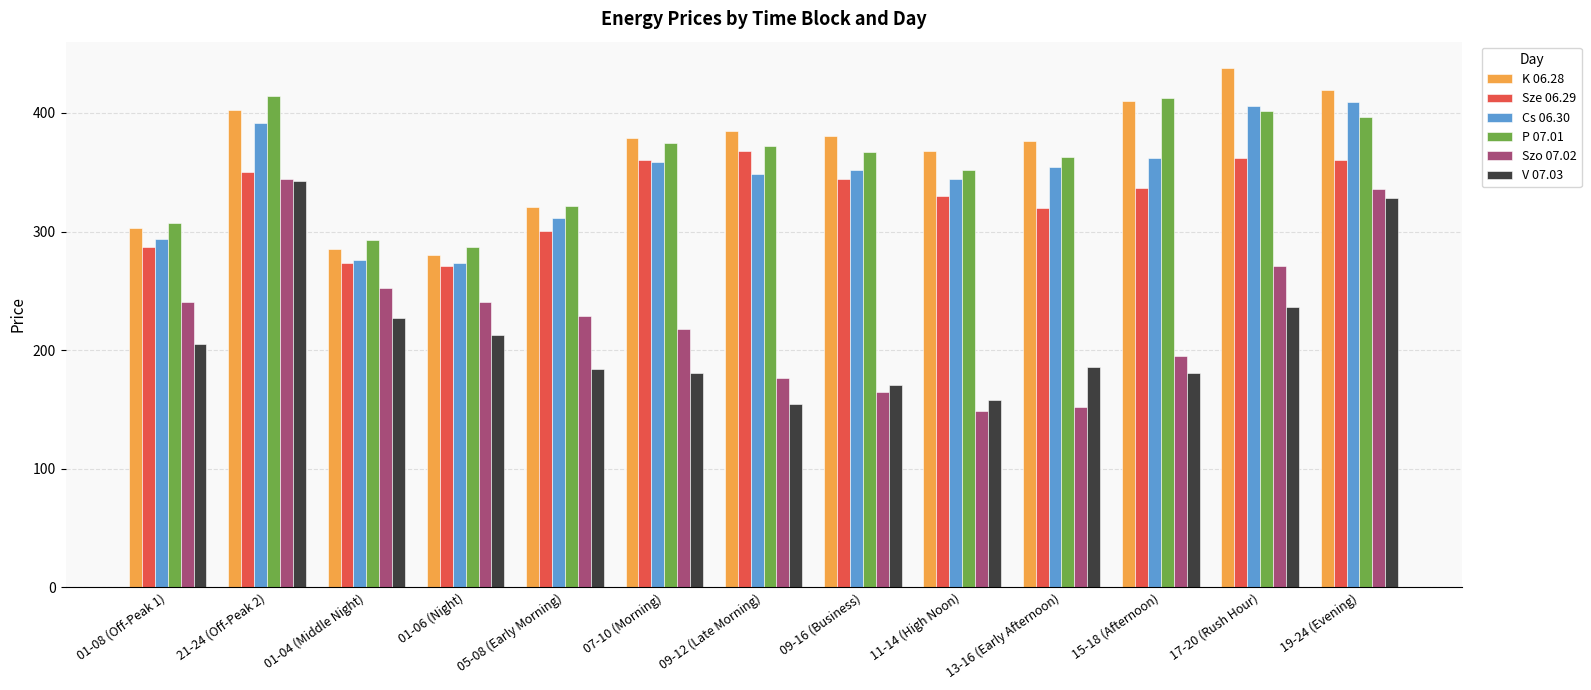

Between 11-14 (High Noon) and 13-16 (Early Afternoon), which series saw the biggest shift?

V 07.03